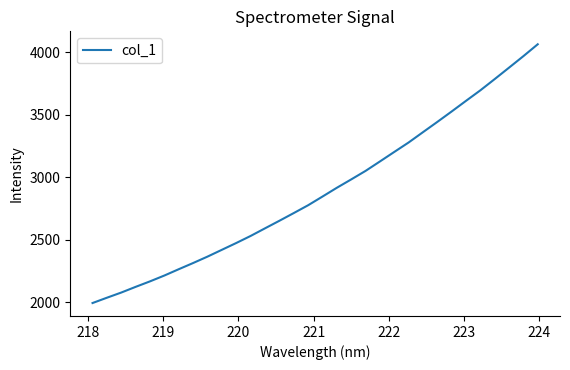

True or false: the data has more than 2 interior local peaks.

False